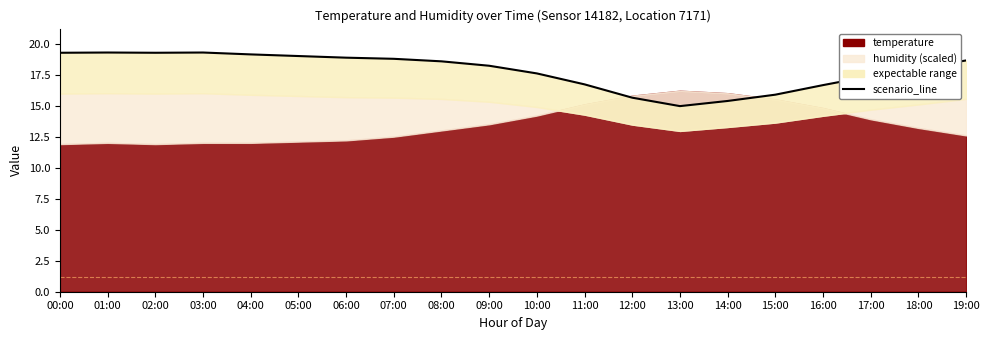

What is the average value?

17.8